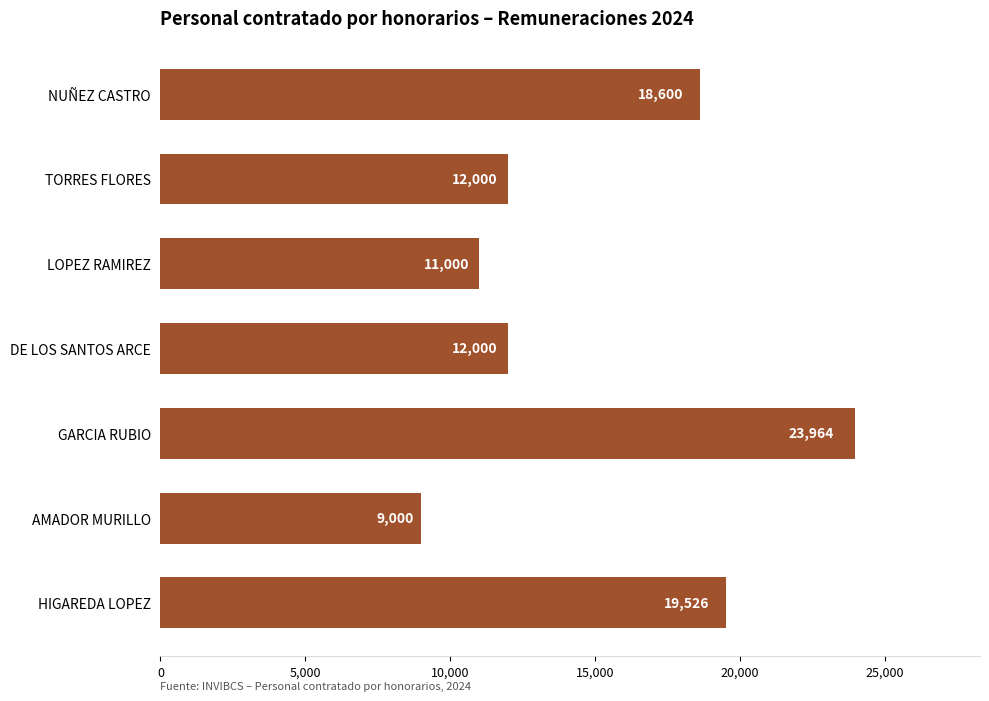

What is the sum of all values?

106090